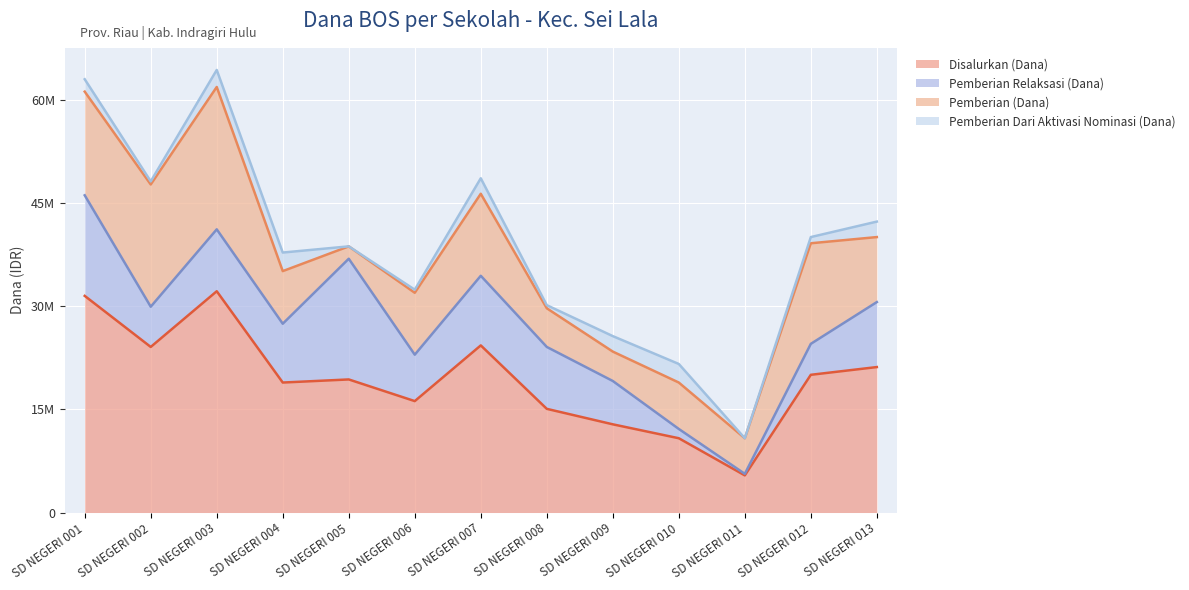

At which label is Disalurkan (Dana) closest to 18787500?

SD NEGERI 004